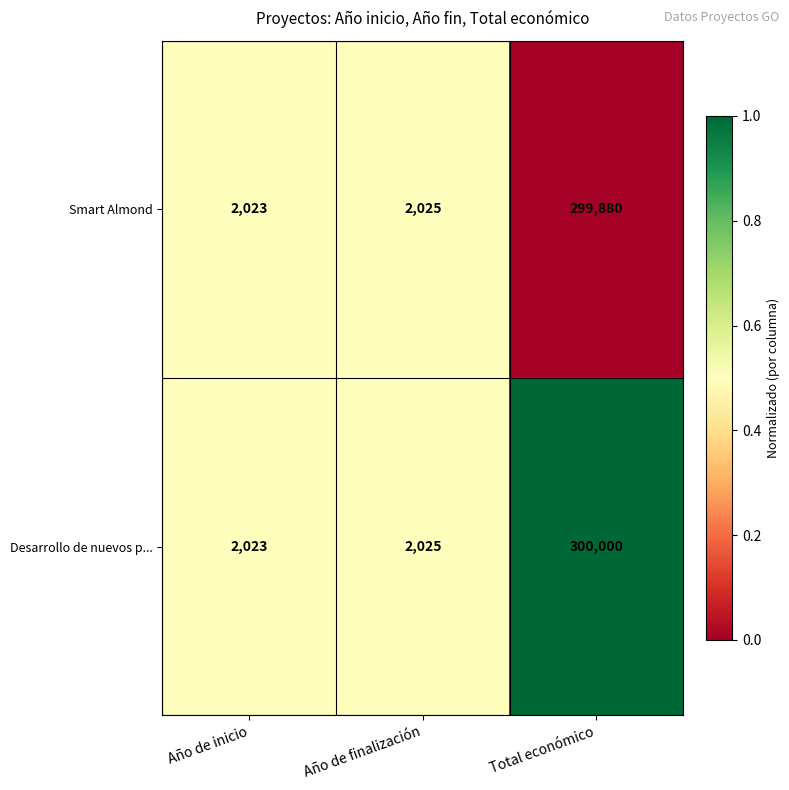

What is the total value across all series at Total económico?

599880